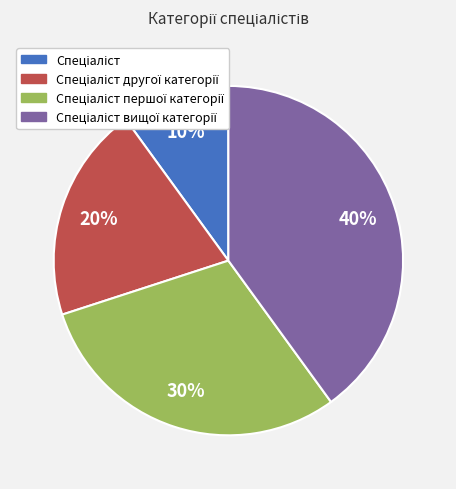

To the nearest percent, what is the average slice percentage?

25%